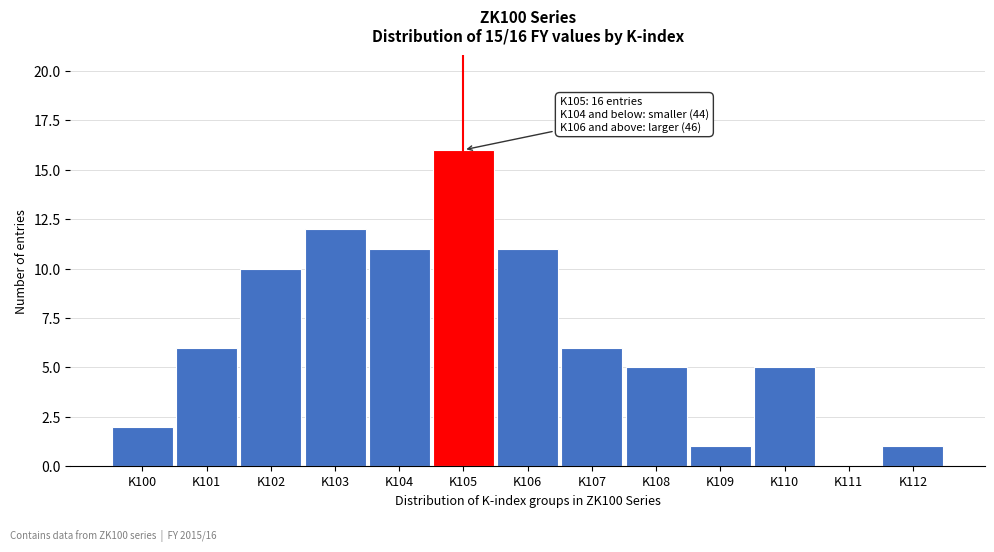

Reading left to right, what are all the values shown in this chart?

K100=2	K101=6	K102=10	K103=12	K104=11	K105=16	K106=11	K107=6	K108=5	K109=1	K110=5	K111=0	K112=1